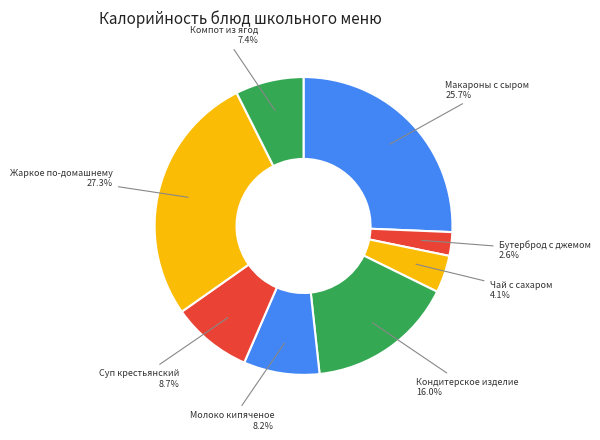

Approximately how many times larger is the value at Молоко кипяченое compared to Жаркое по-домашнему?

0.3